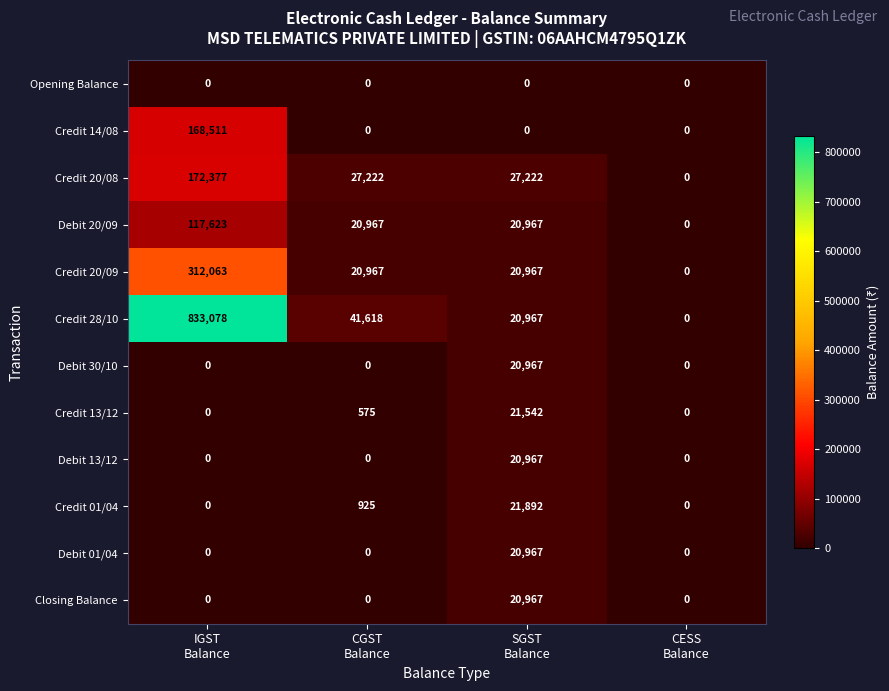

What is the maximum value shown in the chart?

833078